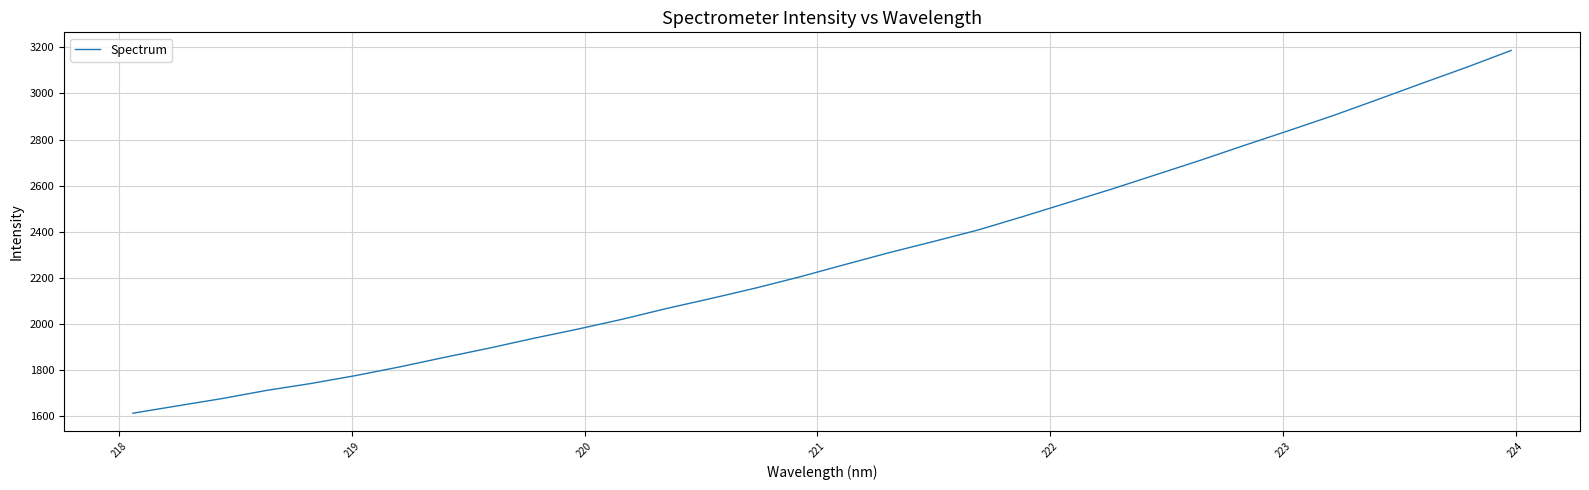

What is the maximum value shown in the chart?

3186.2